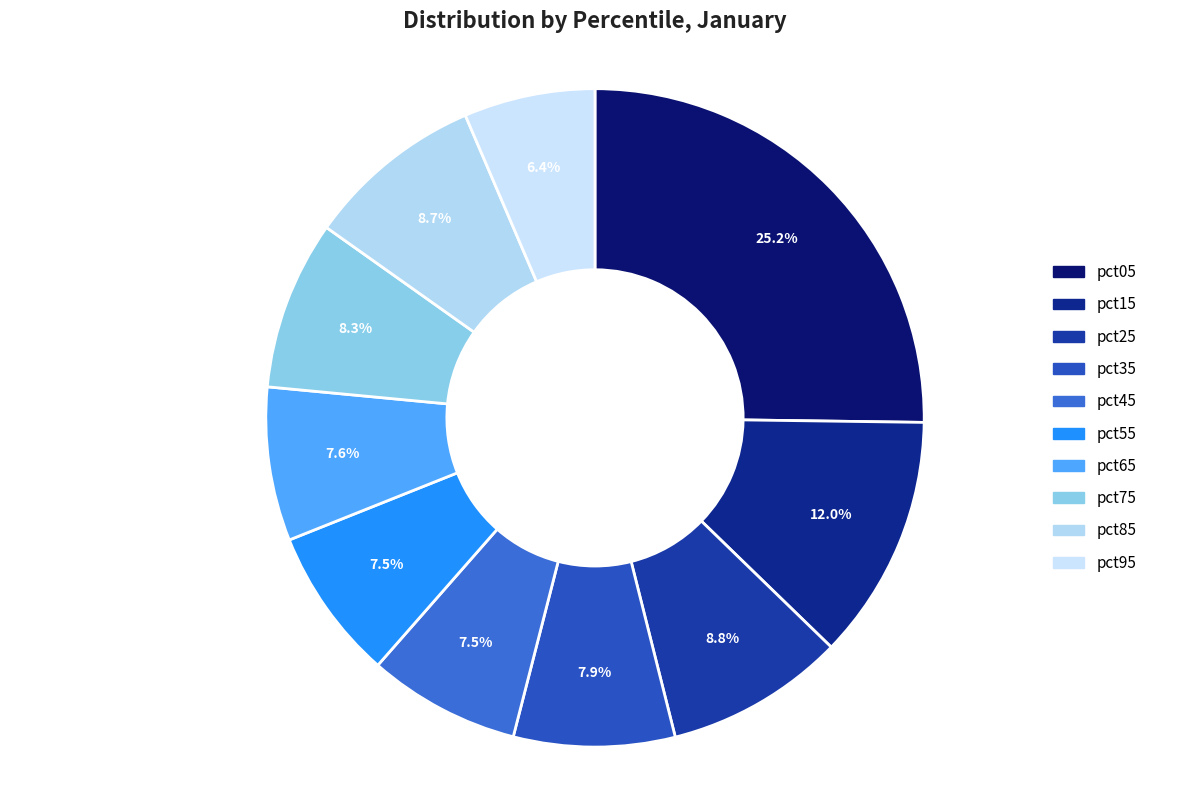

What is the largest slice in the pie chart?

pct05